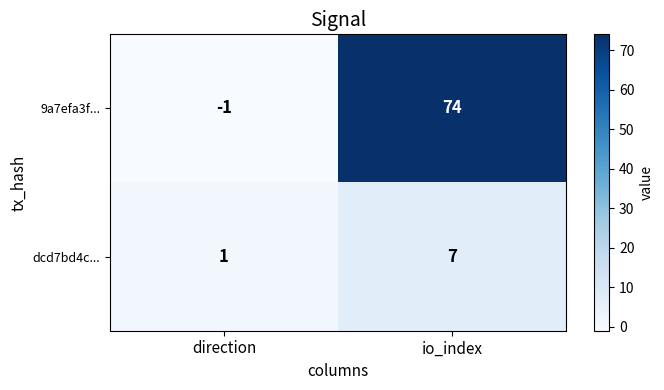

Is the value of 9a7efa3f... at io_index greater than the value of dcd7bd4c... at io_index?

Yes